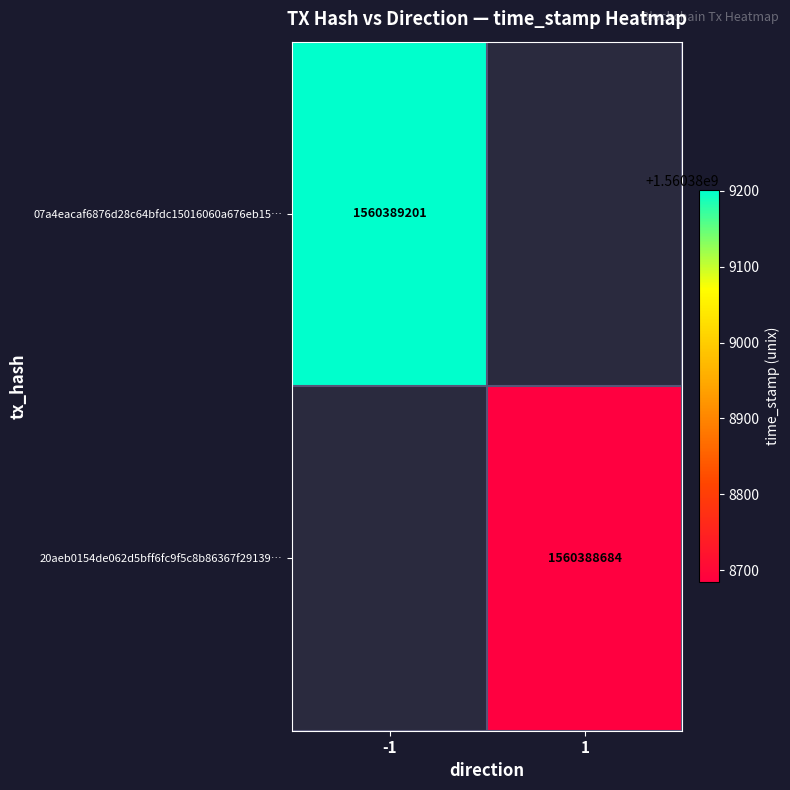

Reading left to right, extract all data points from this chart.

07a4eacaf6876d28c64bfdc15016060a676eb15: direction=-1	time_stamp=1560389201
20aeb0154de062d5bff6fc9f5c8b86367f29139: direction=1	time_stamp=1560388684